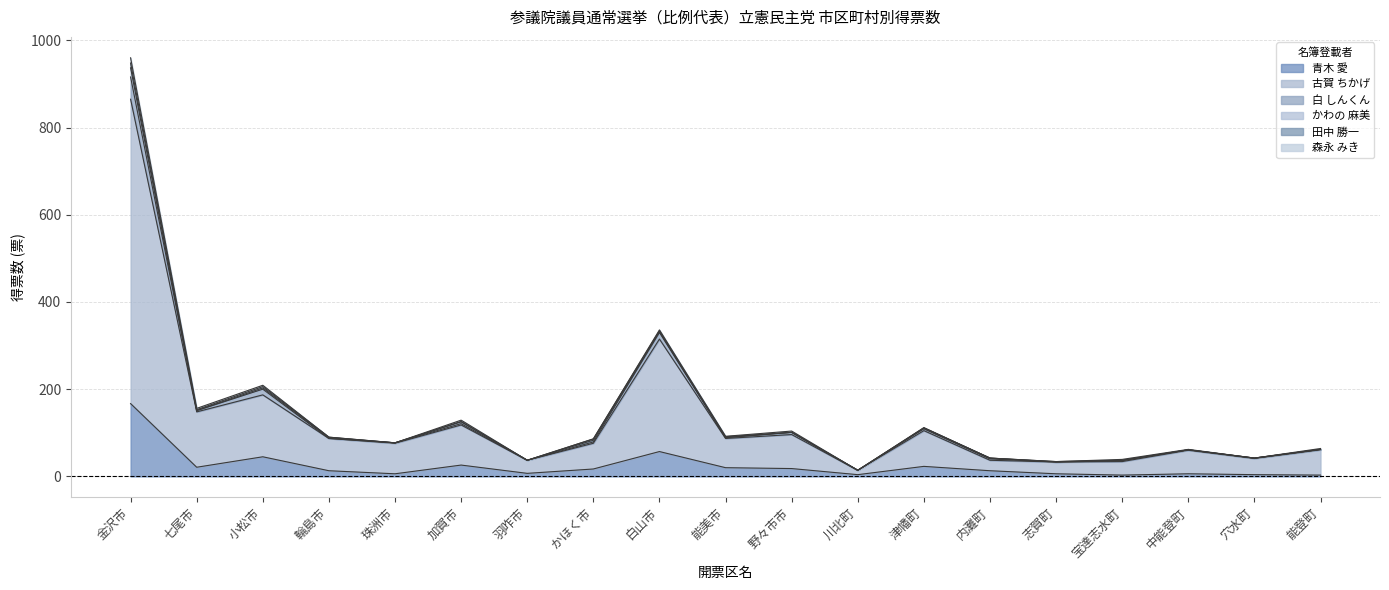

What is the maximum value for 青木 愛?

167